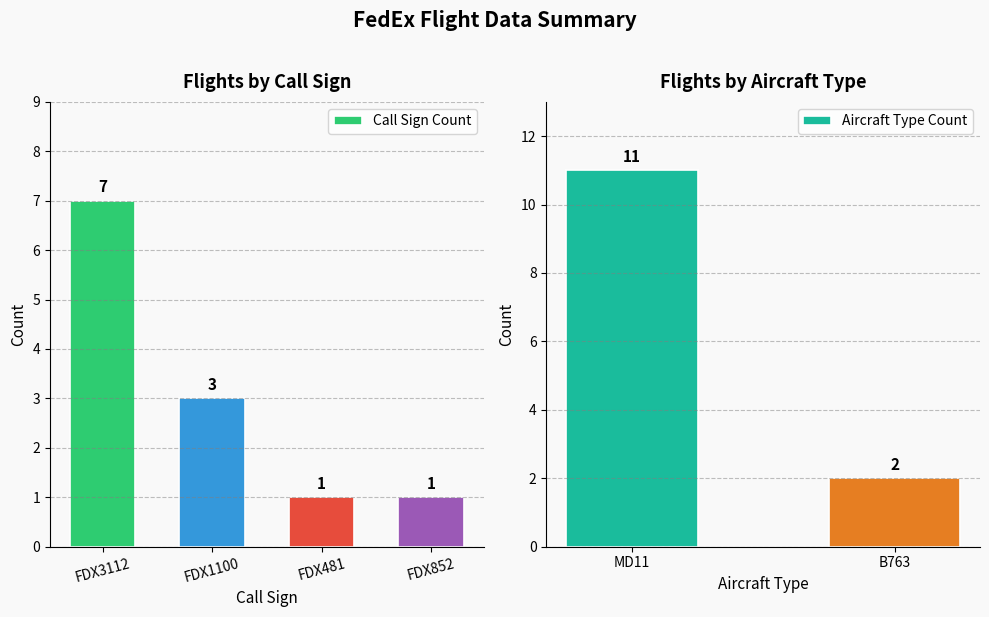

Between FDX3112 and FDX1100, which is larger?

FDX3112